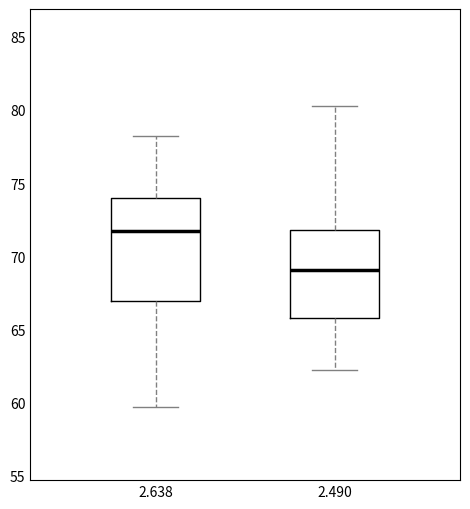

Where is the upper edge of the box at x = 2.638 on the y-axis? The values are not printed on the chart, so give them approximately, as read against the axis.

74.0